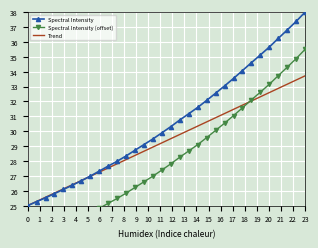

The Trend series shows 46.9 at 29. True or false?

False